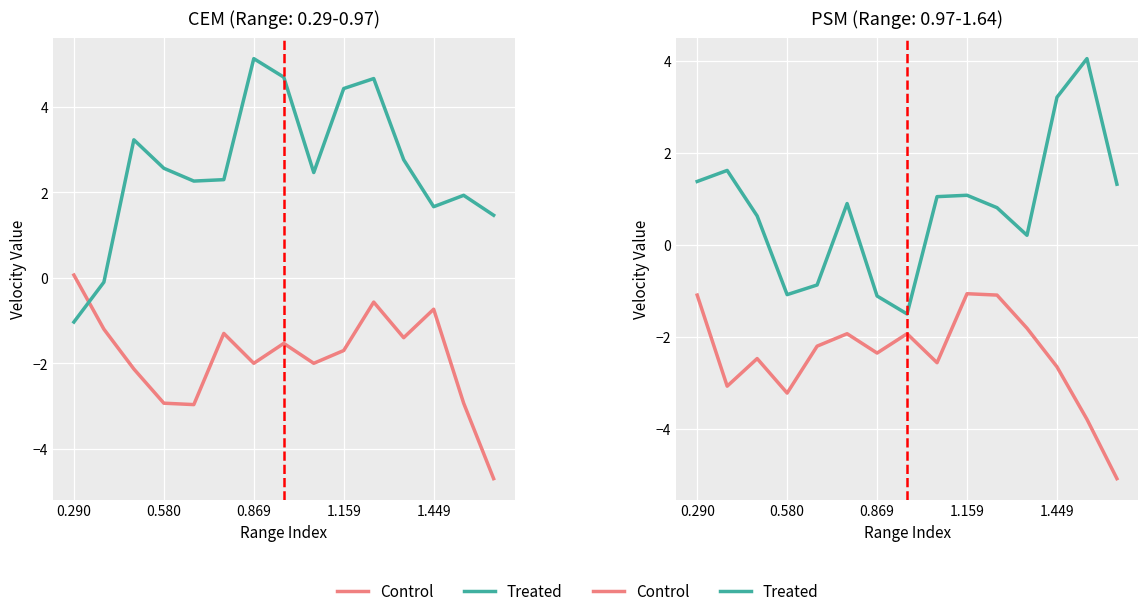

Which series has the largest total across all categories?

Treated